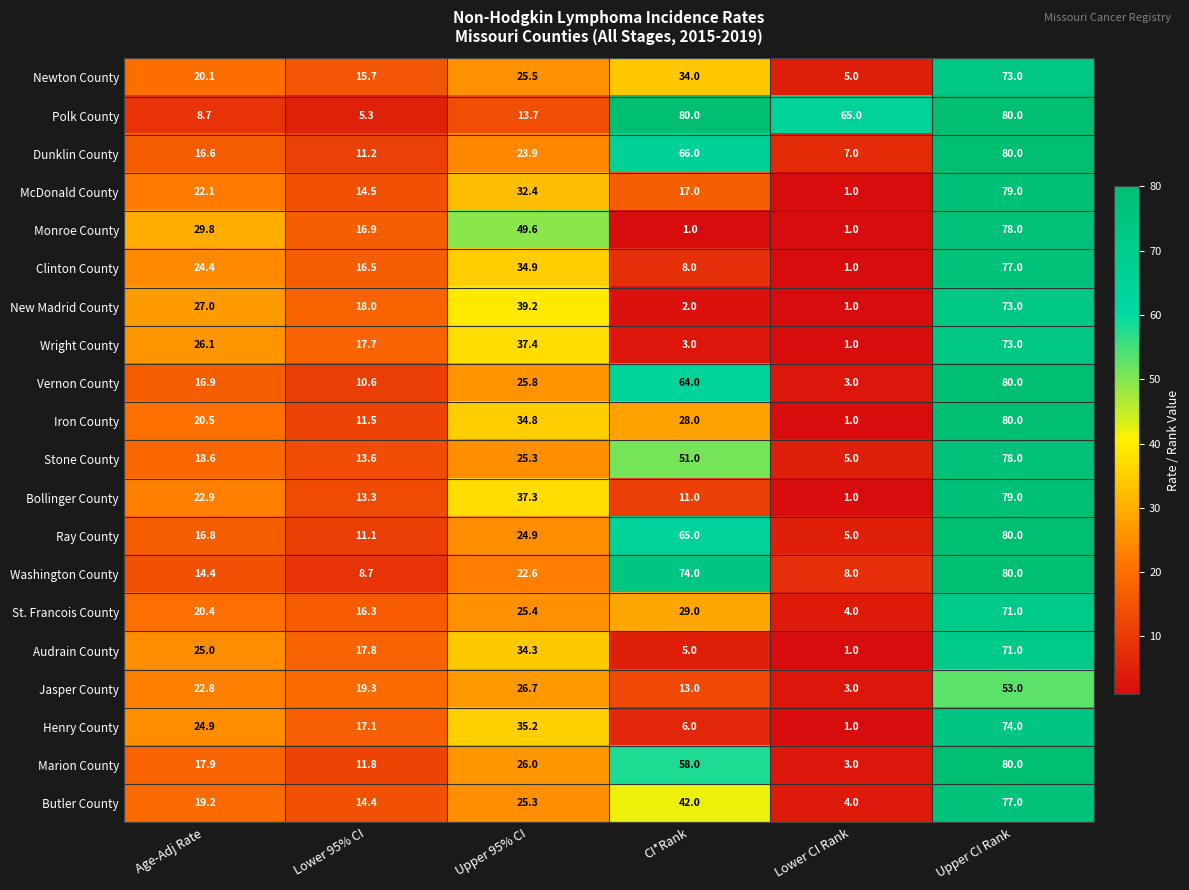

What is the greatest value displayed?

80.0